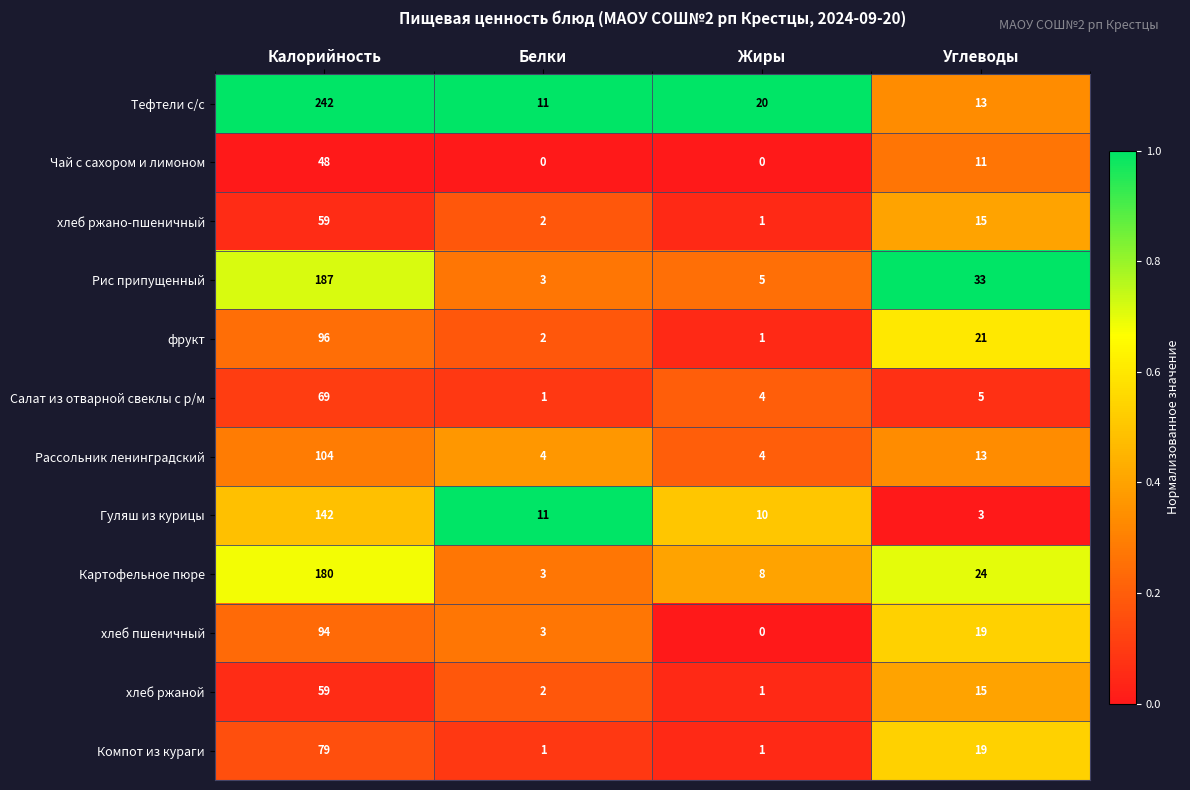

Is it true that Рис припущенный equals 3 at Жиры?

False